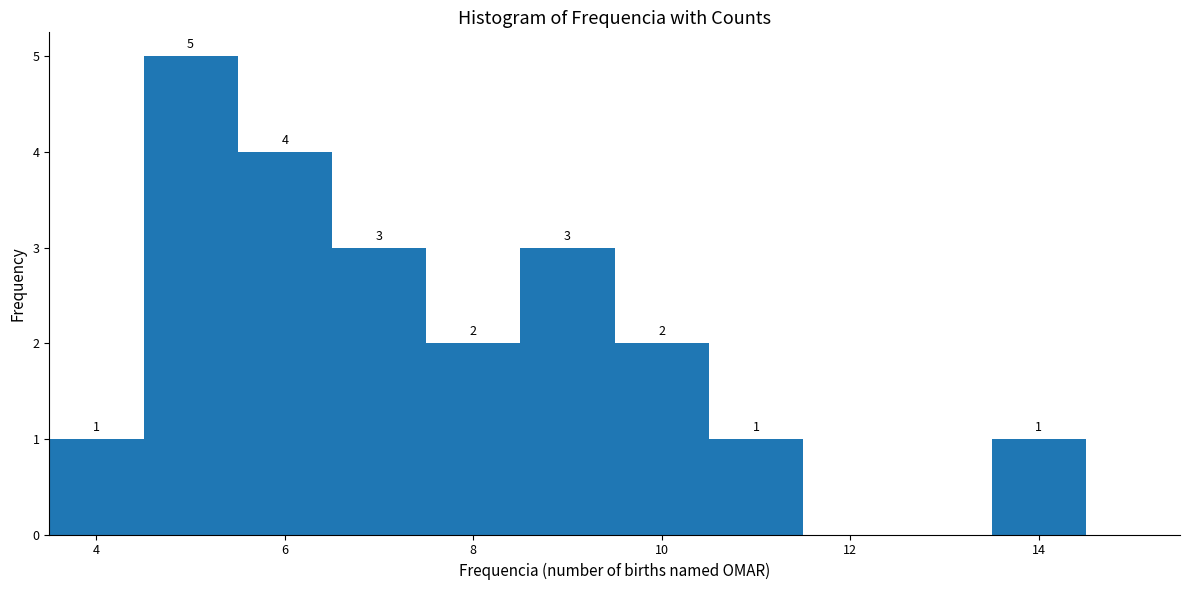

Over which range of the x-axis is the bar tallest?

4.5 to 5.5